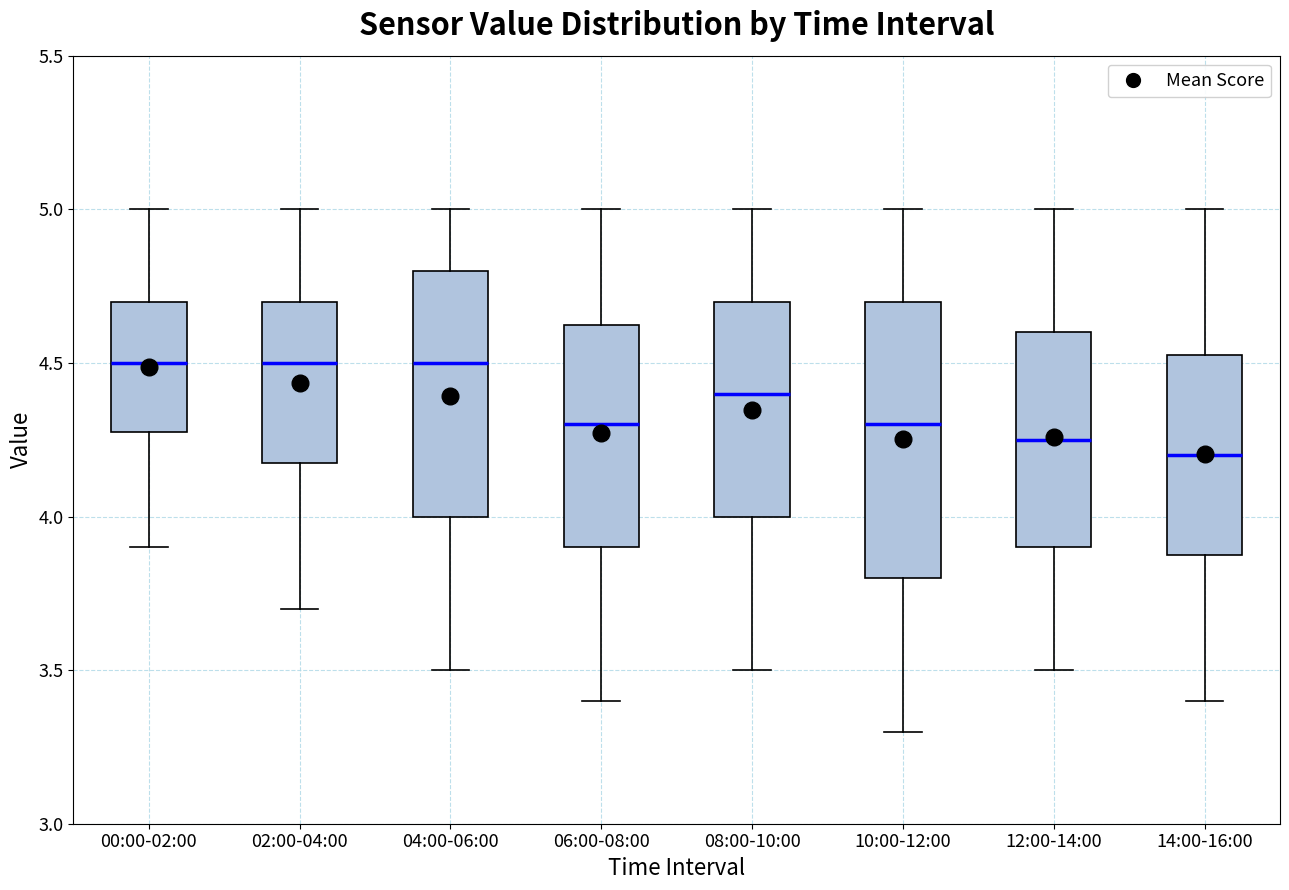

Where does the lower whisker of the box for 14:00-16:00 end on the y-axis? The values are not printed on the chart, so give them approximately, as read against the axis.

3.40